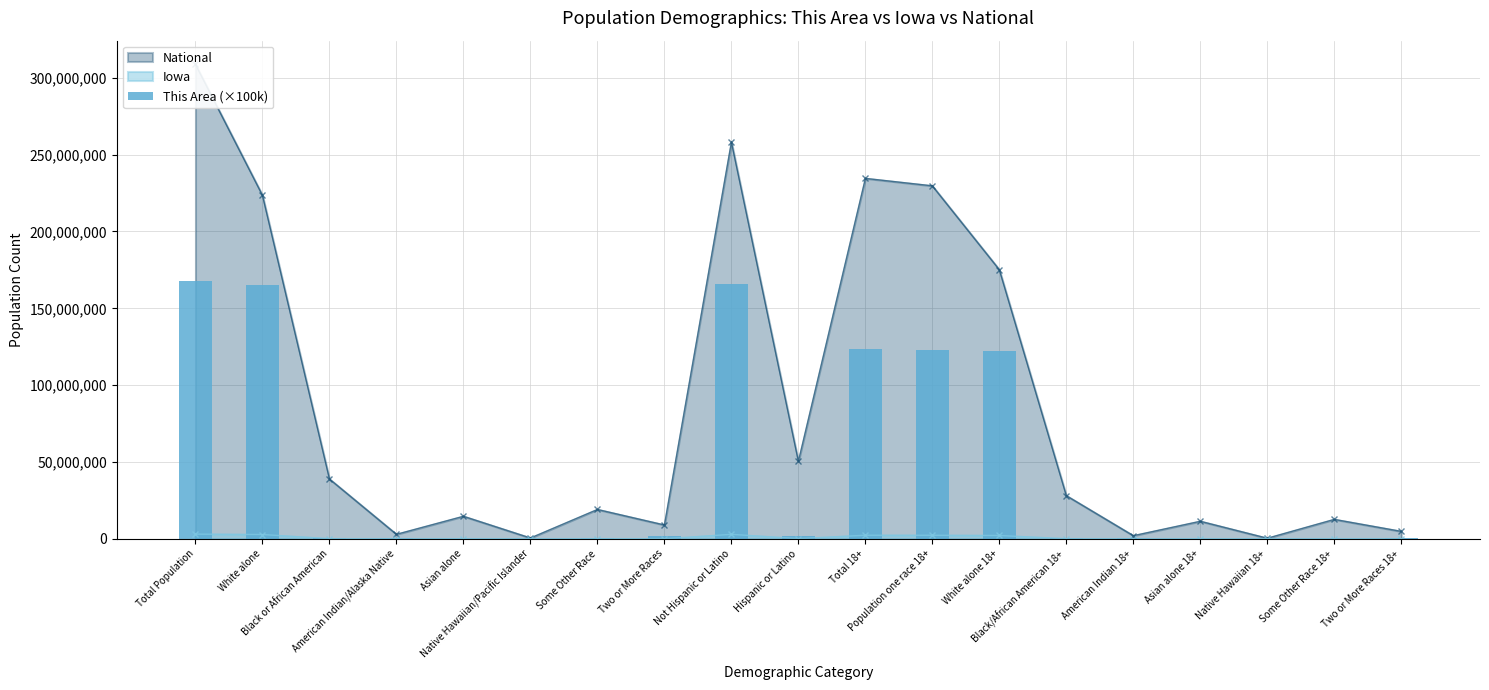

What is the label of the 3rd bar from the right?

Native Hawaiian 18+